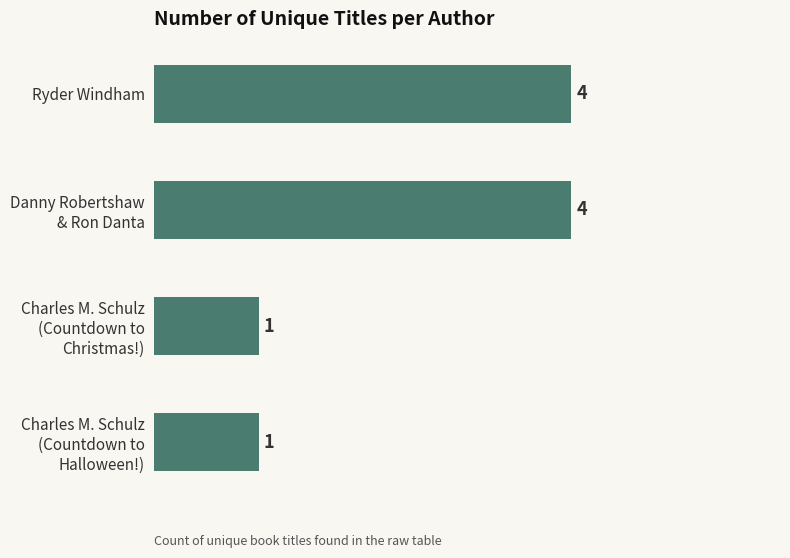

Reading bottom to top, transcribe all the data shown in this chart.

1	1	4	4